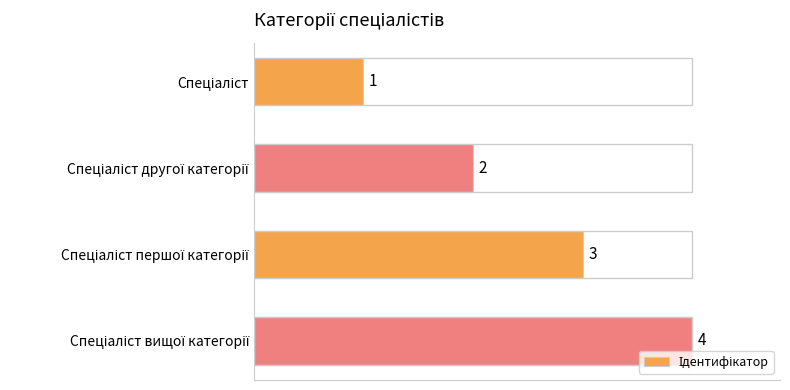

Are the bars grouped side by side (vs. stacked)?

No